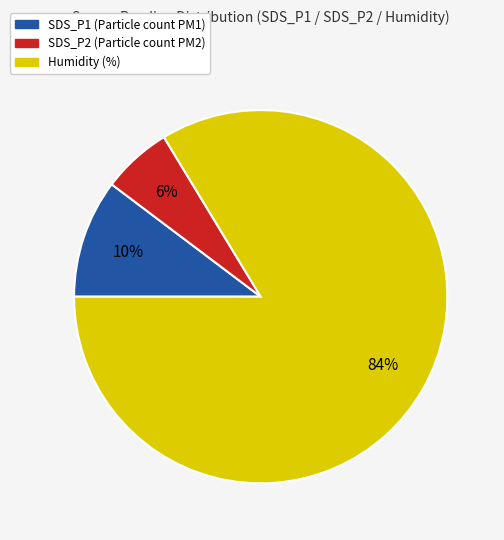

What is the smallest slice in the pie chart?

SDS_P2